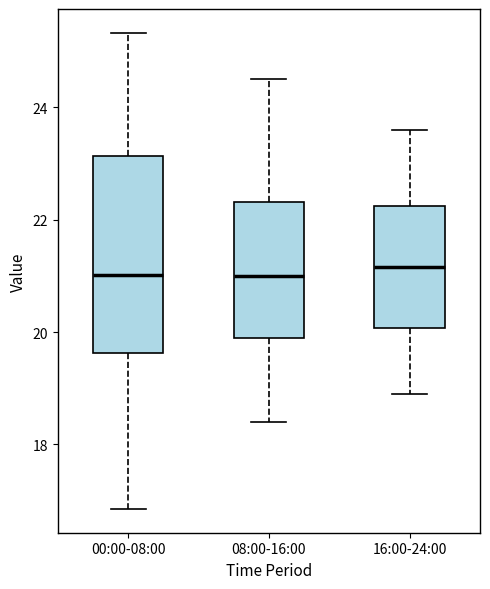

Where is the lower edge of the box for 16:00-24:00 on the y-axis? The values are not printed on the chart, so give them approximately, as read against the axis.

20.0